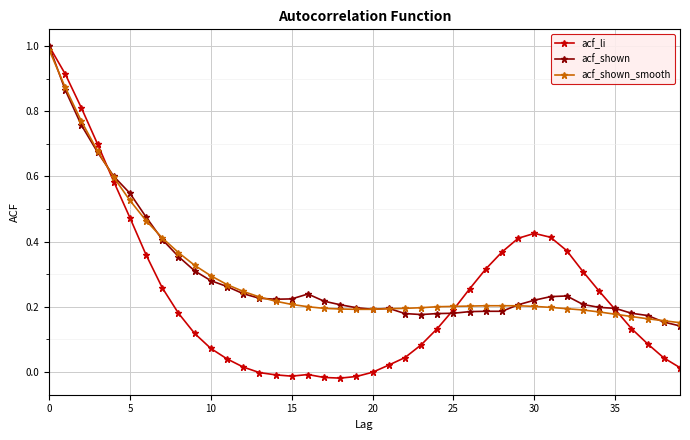

Which series has the widest spread of values?

acf_li